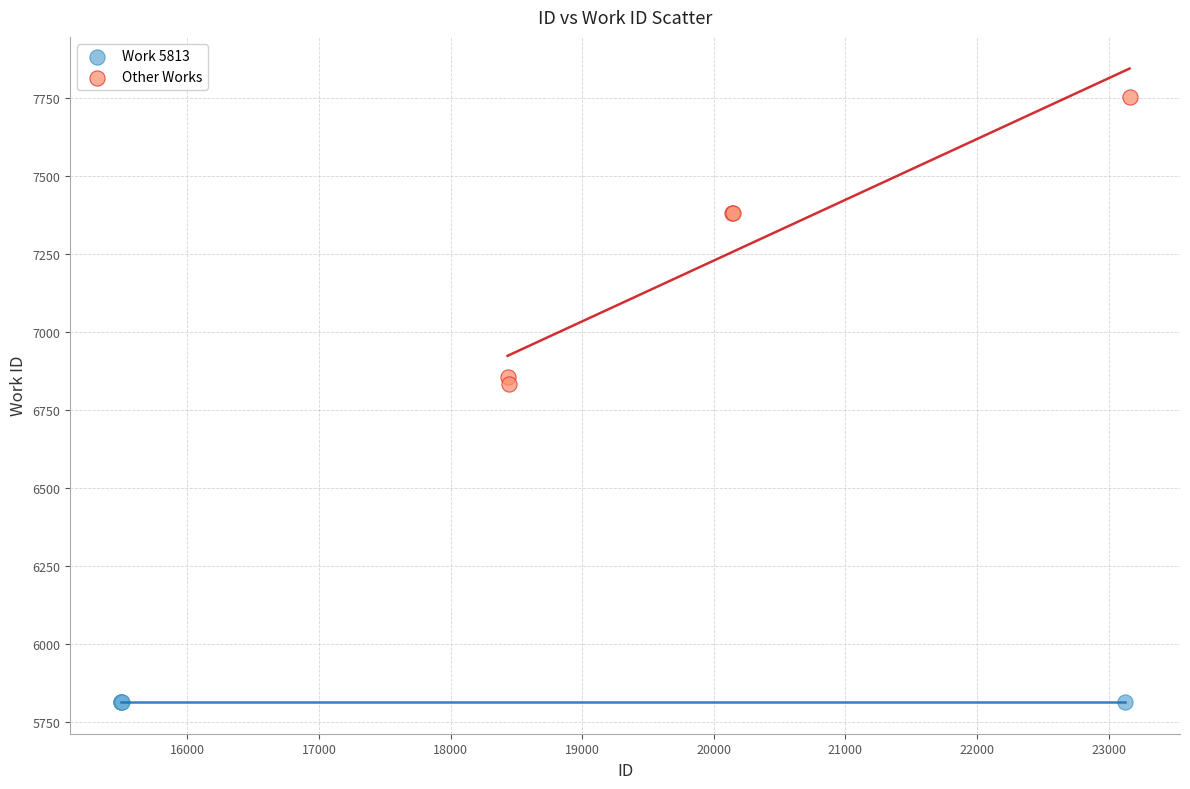

Which series contains the lowest Y value?

Work 5813